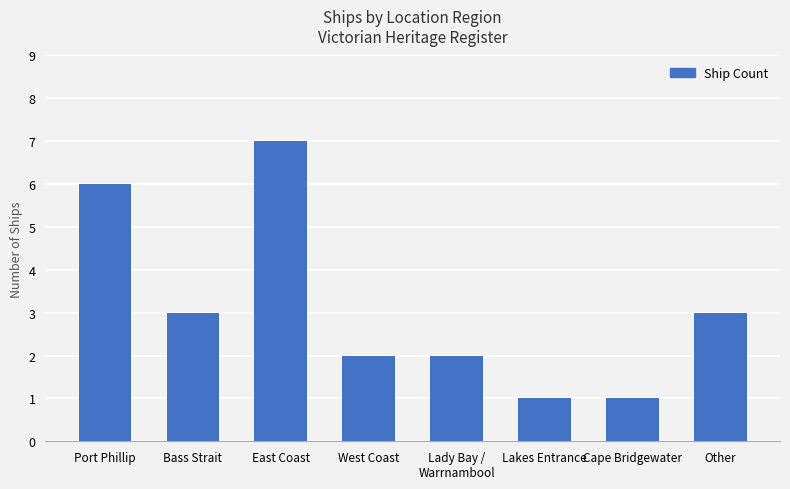

True or false: the data shows 2 at West Coast.

True